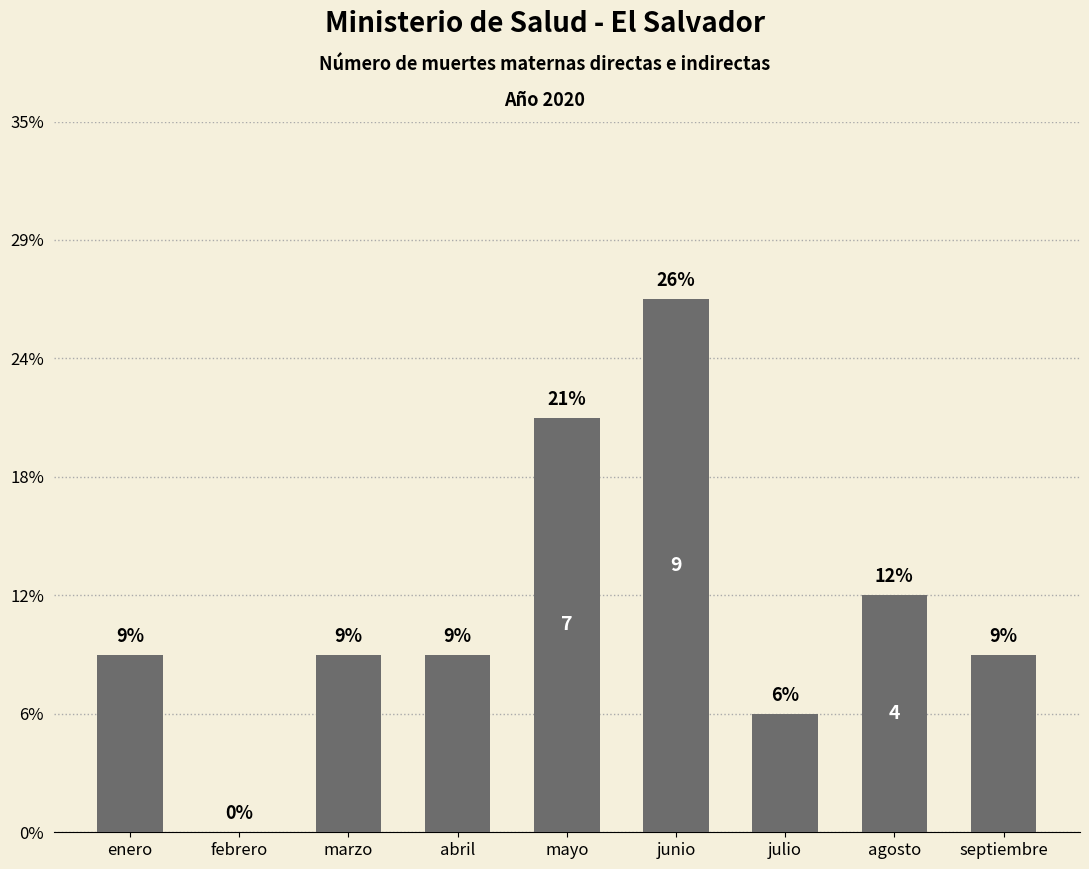

The chart shows a value of 0 at febrero. True or false?

True